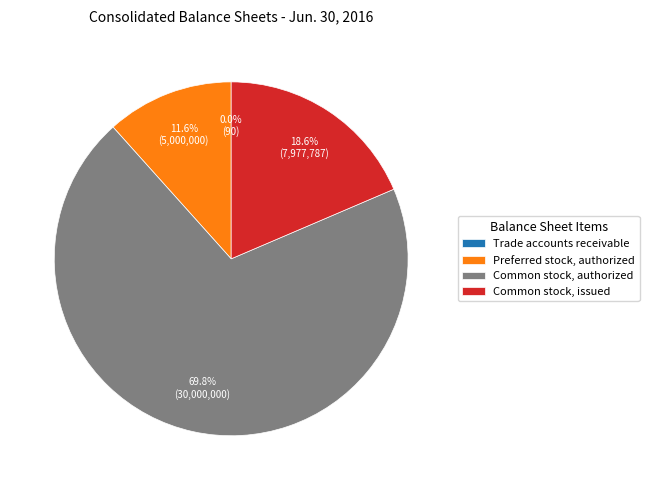

What is the ratio of the value at Common stock, issued to the value at Common stock, authorized?

0.3